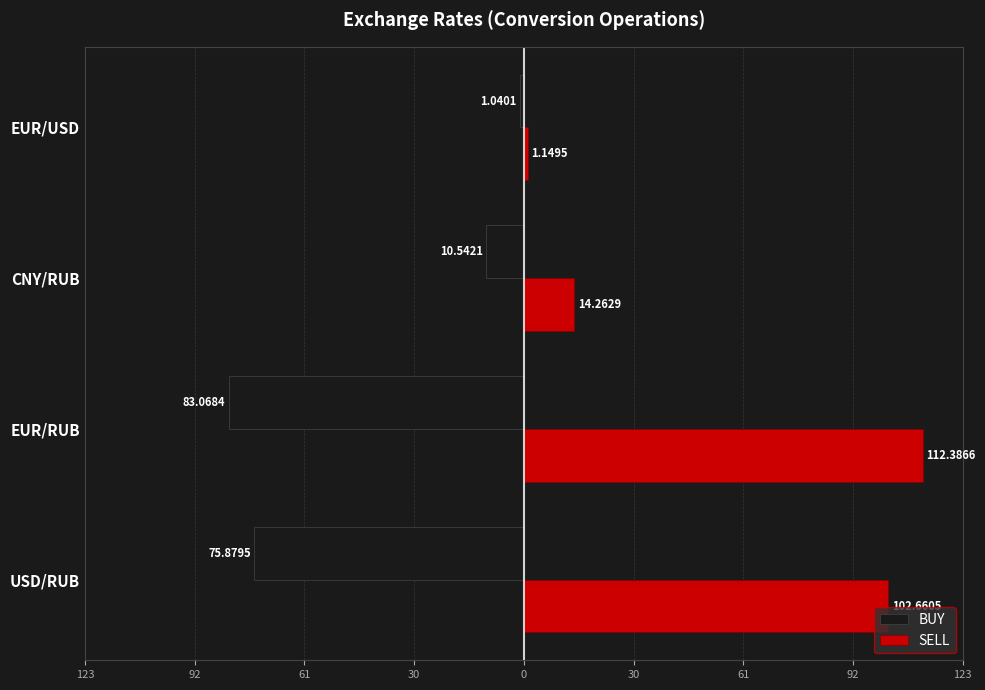

What are all the series names shown in the legend?

BUY, SELL